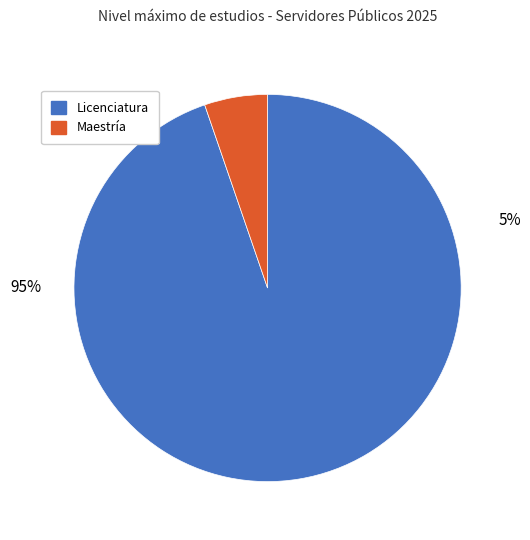

To the nearest percent, what is the combined percentage of Licenciatura and Maestría?

100%